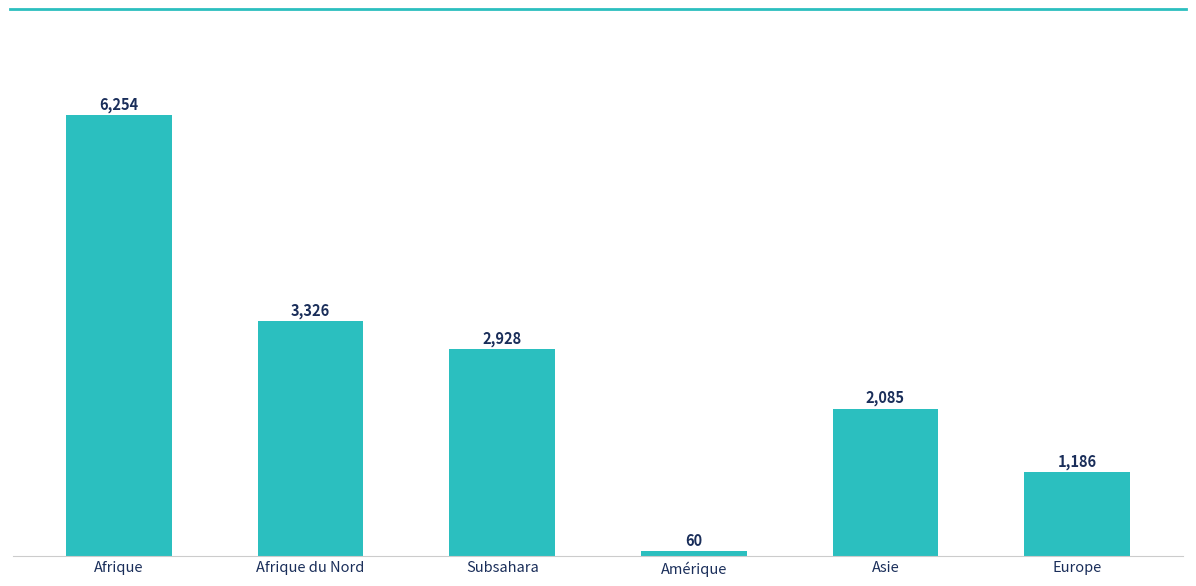

Rank the categories by value from lowest to highest.

Amérique, Europe, Asie, Subsahara, Afrique du Nord, Afrique